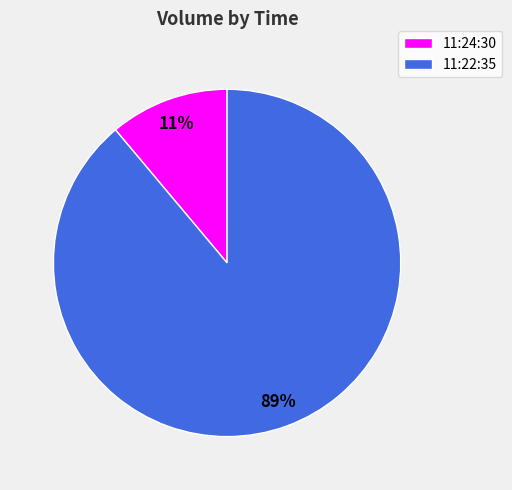

Which has a higher value, 11:24:30 or 11:22:35?

11:22:35